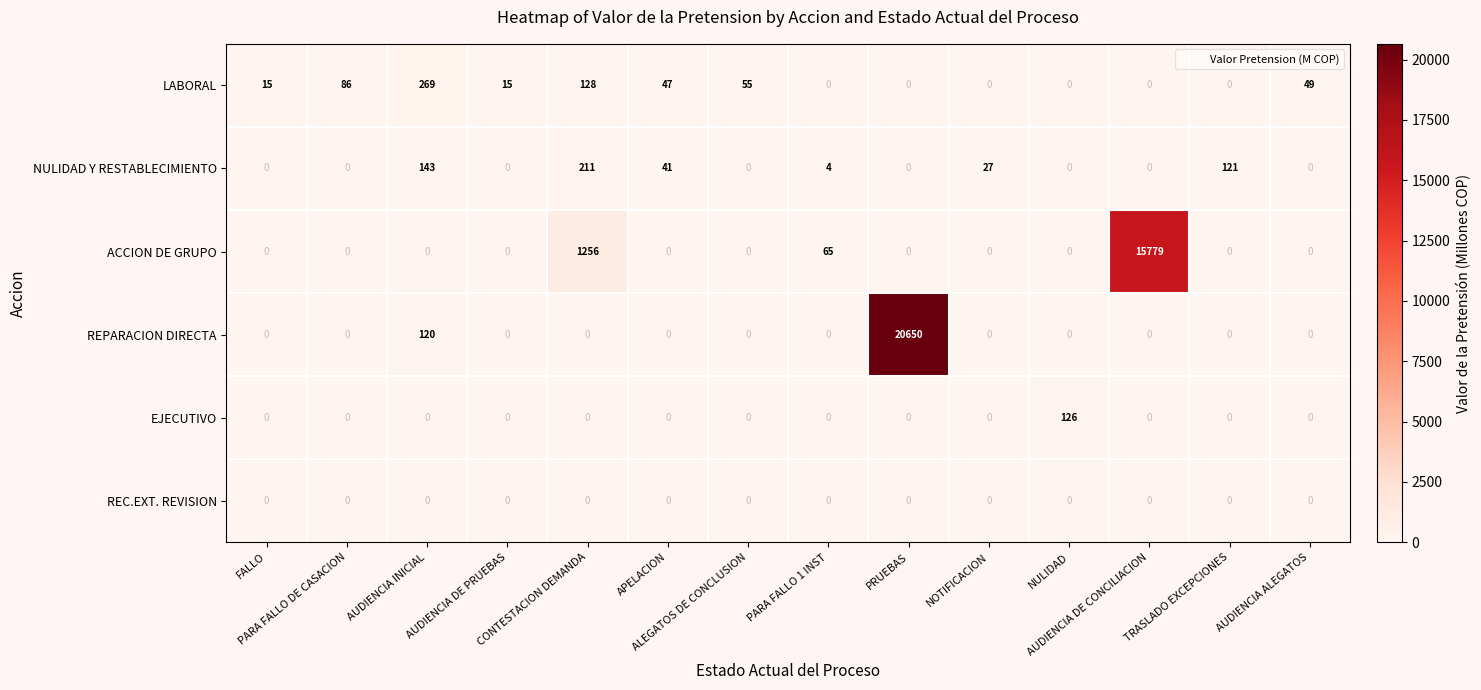

Rank the series by their maximum value, from highest to lowest.

REPARACION DIRECTA, ACCION DE GRUPO, LABORAL, NULIDAD Y RESTABLECIMIENTO, EJECUTIVO, REC.EXT. REVISION